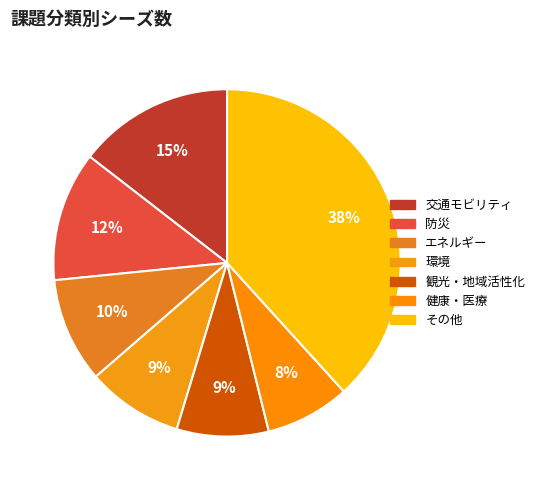

Count the number of slices in the pie.

7